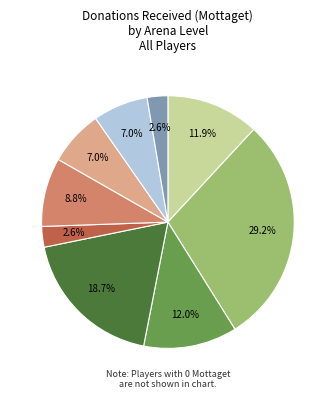

To the nearest percent, what is the average slice percentage?

11%